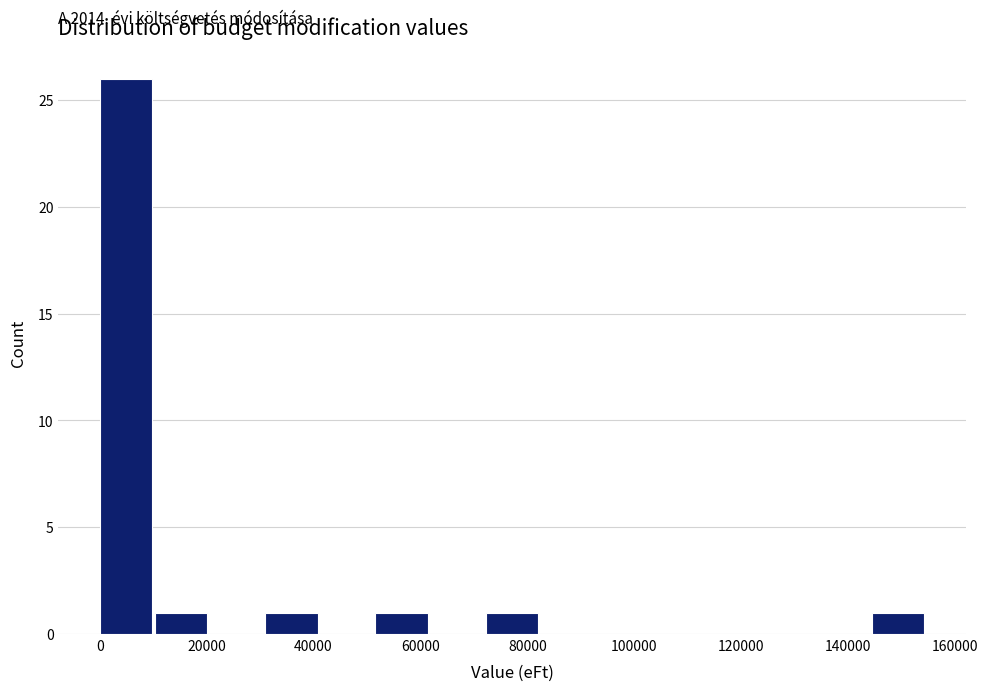

Over which range of the x-axis is the bar tallest?

0 to 10000